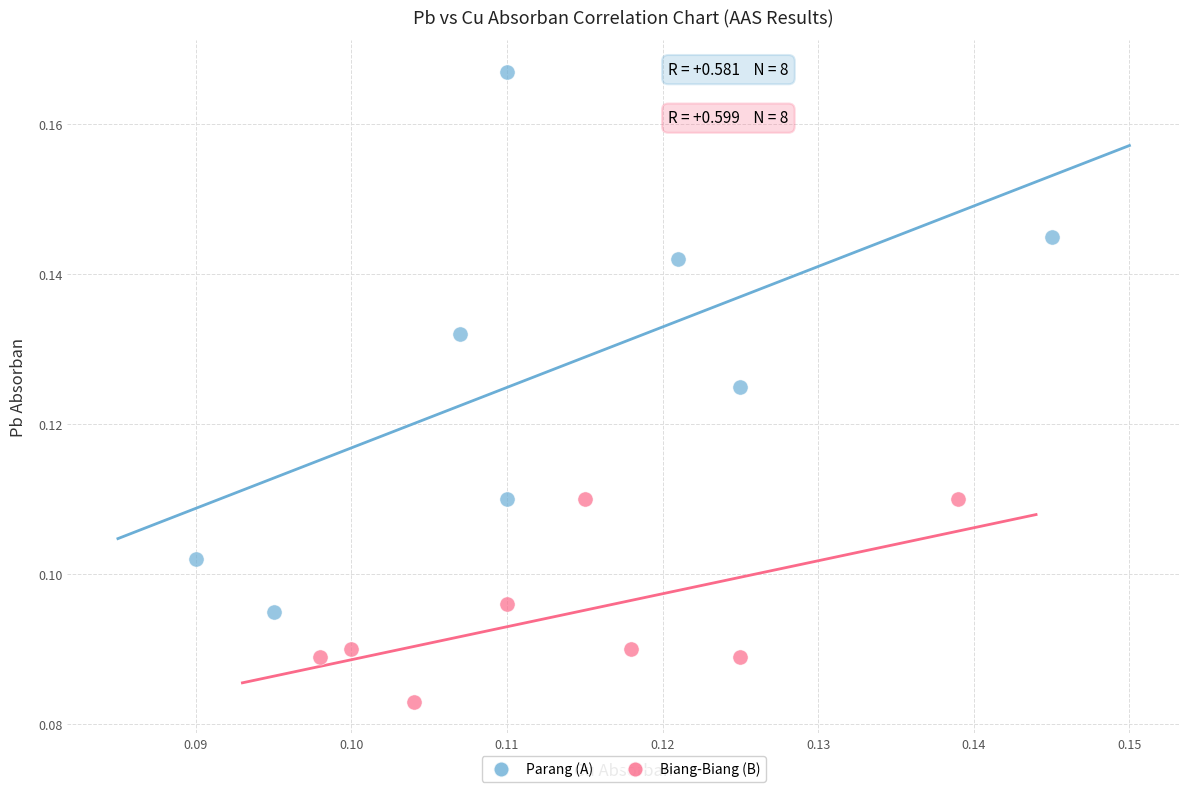

Which series reaches the maximum Y coordinate?

Parang (A)